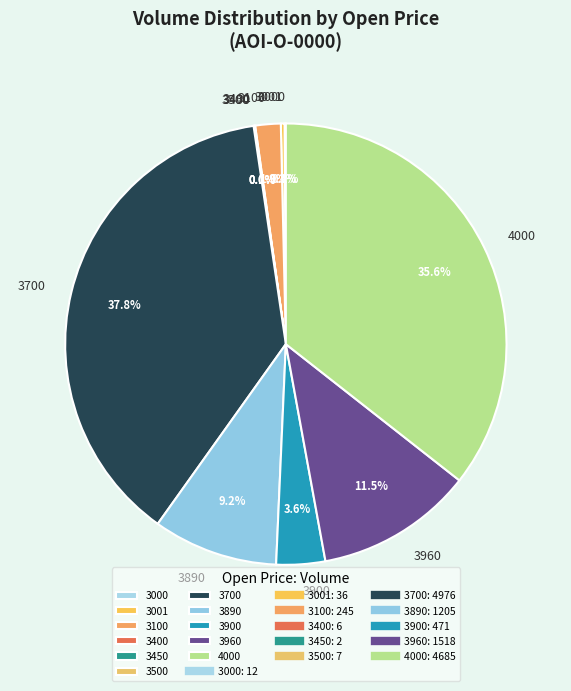

Do 4000 and 3700 together represent more than half of the pie?

Yes